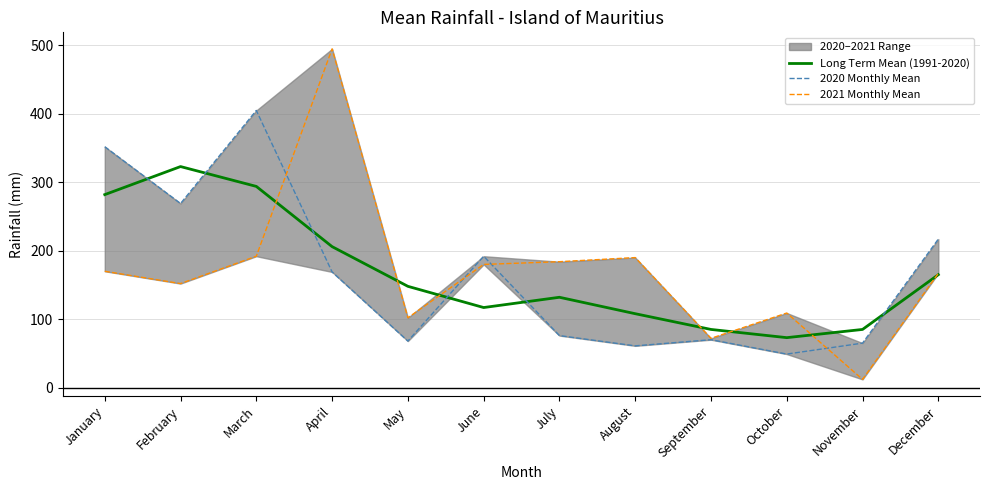

Reading left to right, extract all data points from this chart.

Long Term Mean (1991-2020): January=282	February=323	March=294	April=206	May=148	June=117	July=132	August=108	September=85	October=73	November=85	December=165
2020 Monthly Mean: January=352	February=269	March=405	April=169	May=68	June=192	July=76	August=61	September=70	October=49	November=65	December=217
2021 Monthly Mean: January=170	February=152	March=192	April=495	May=102	June=180	July=184	August=190	September=72	October=109	November=12	December=167